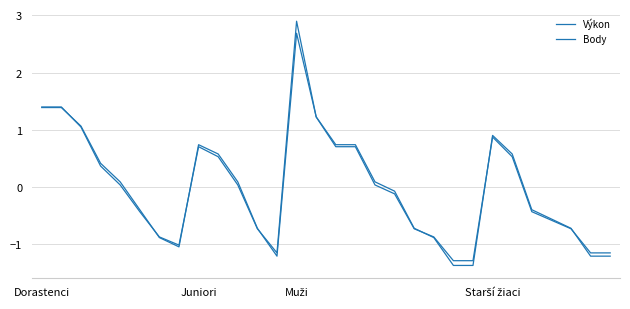

List the series in order of their overall mean, highest first.

Výkon, Body